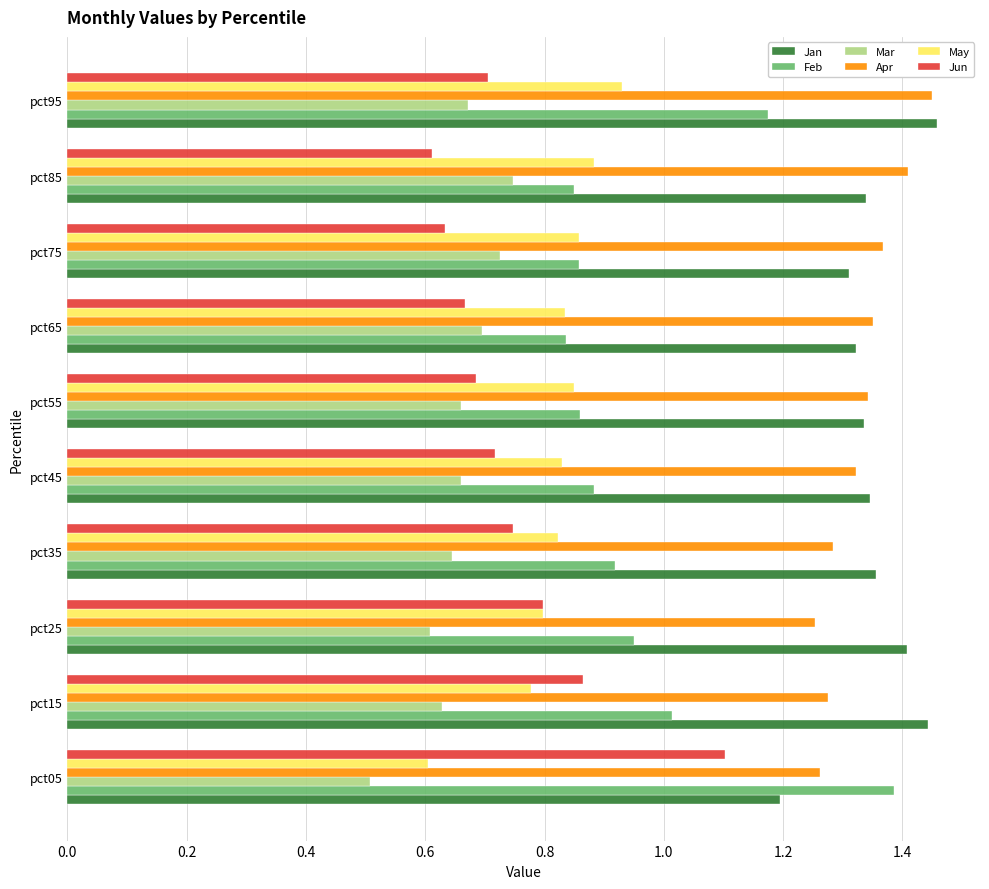

True or false: May has a value of 0.6 at pct05.

True